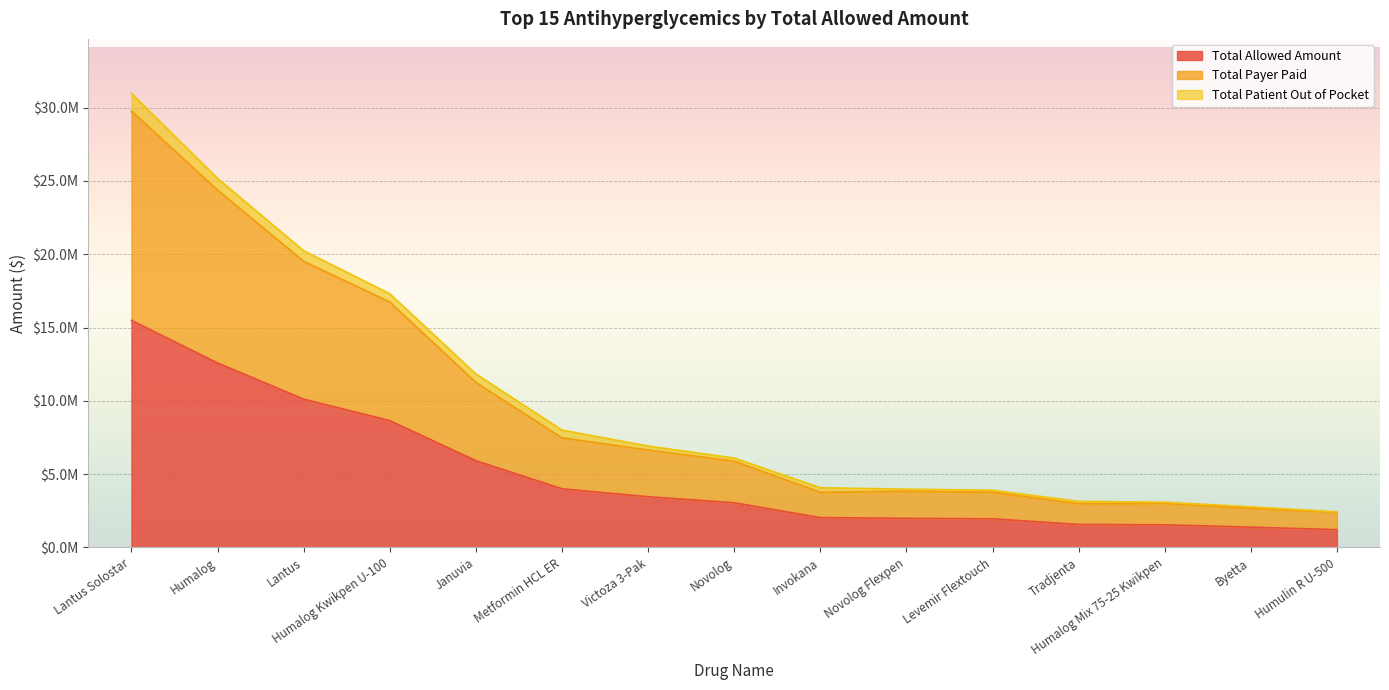

True or false: Total Payer Paid has a value of 12249331.8 at Metformin HCL ER.

False